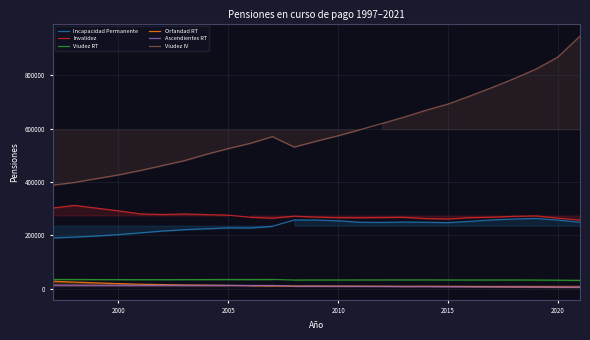

Which series has the largest total across all categories?

Viudez IV